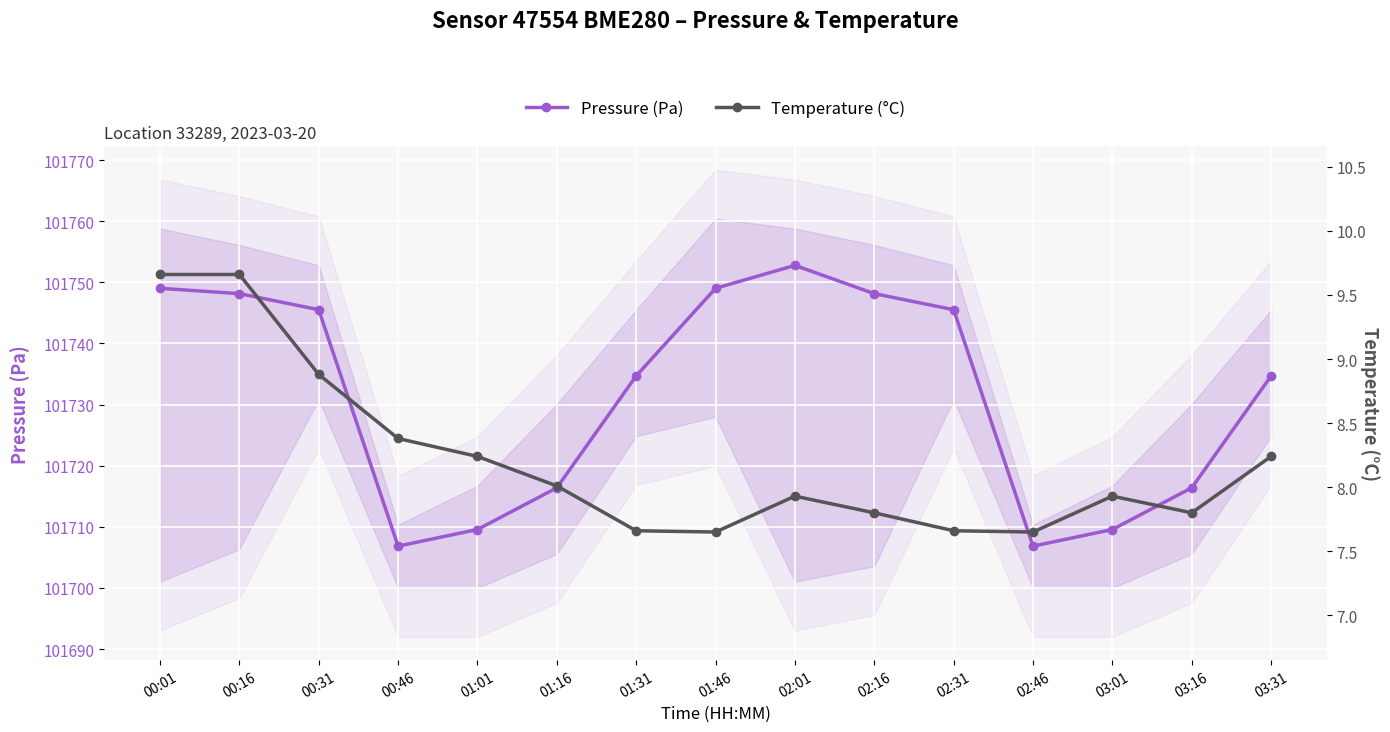

What is the average value of the Pressure (Pa) series?

101731.5